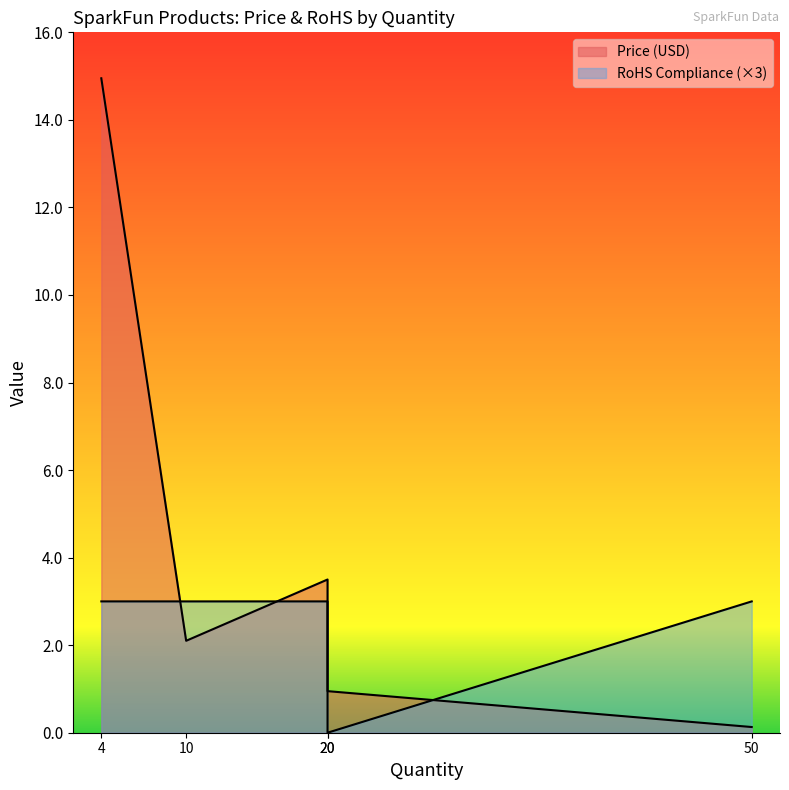

How many data points in RoHS Compliance are less than 1?

1